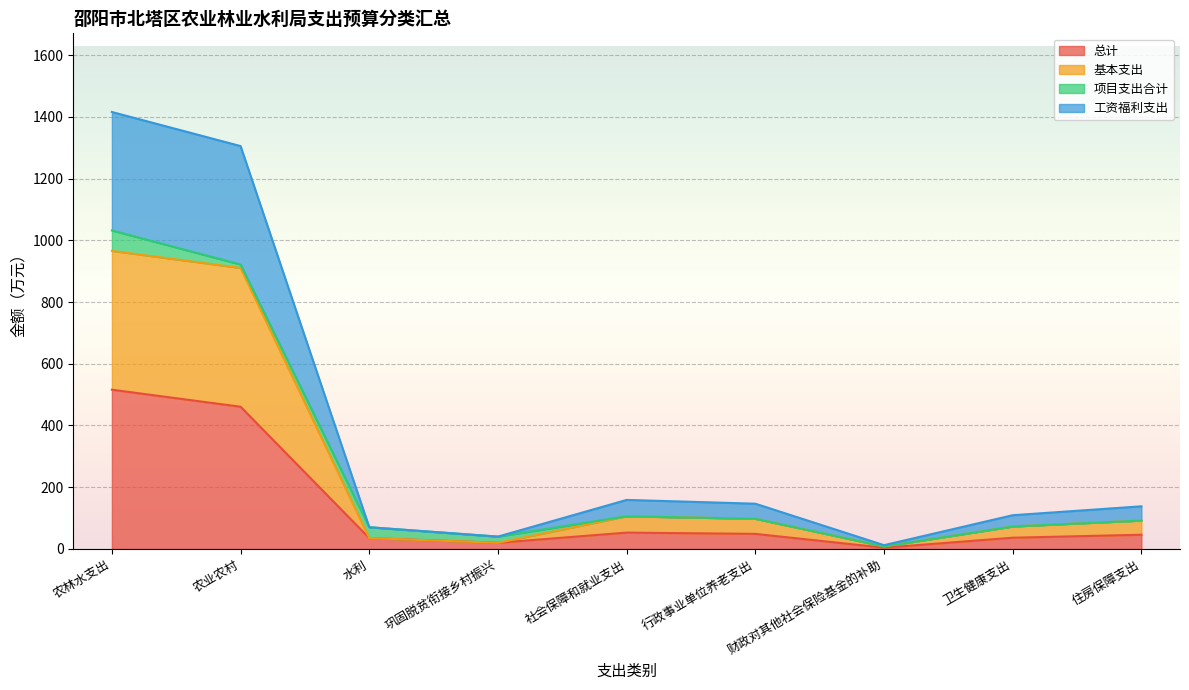

Between 行政事业单位养老支出 and 财政对其他社会保险基金的补助, which is larger?

行政事业单位养老支出